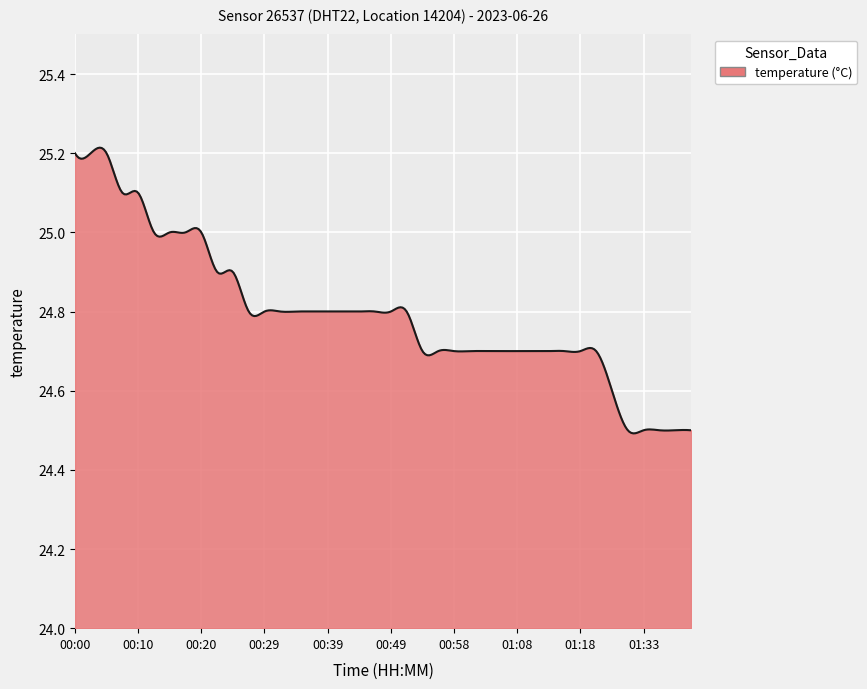

What is the difference between the maximum and minimum values?

0.7